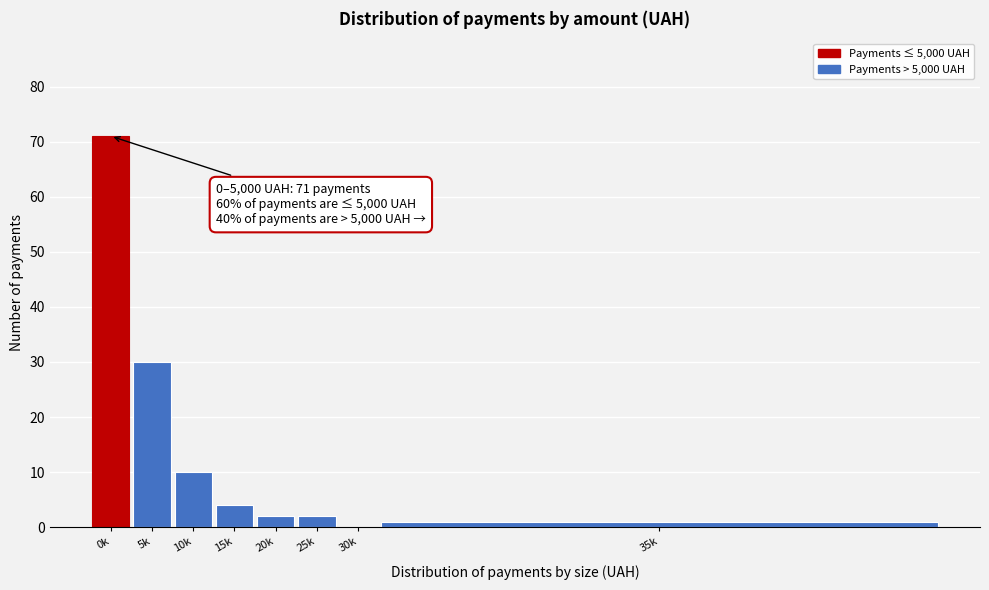

Reading left to right, extract all data points from this chart.

0k=71	5k=30	10k=10	15k=4	20k=2	25k=2	30k=0	35k=1